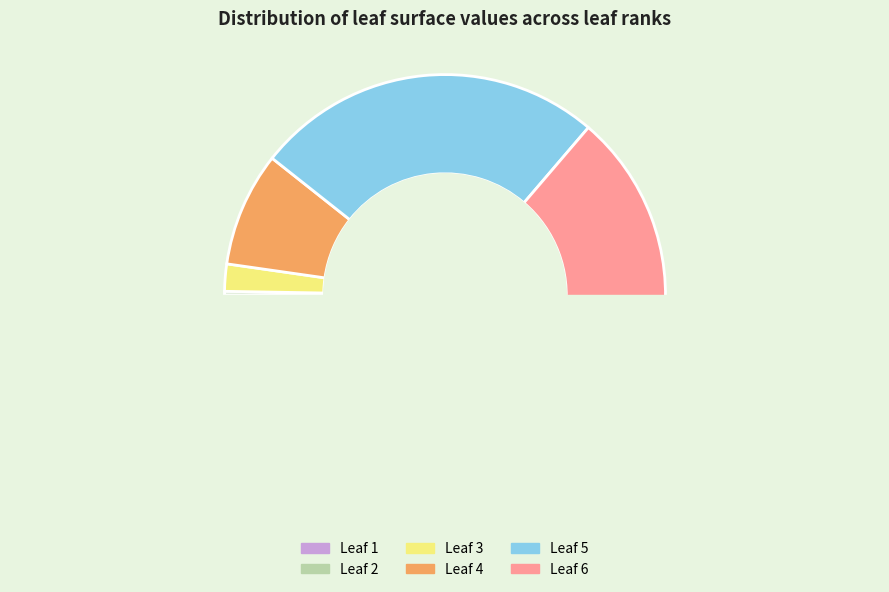

How many slices are in this pie chart?

6